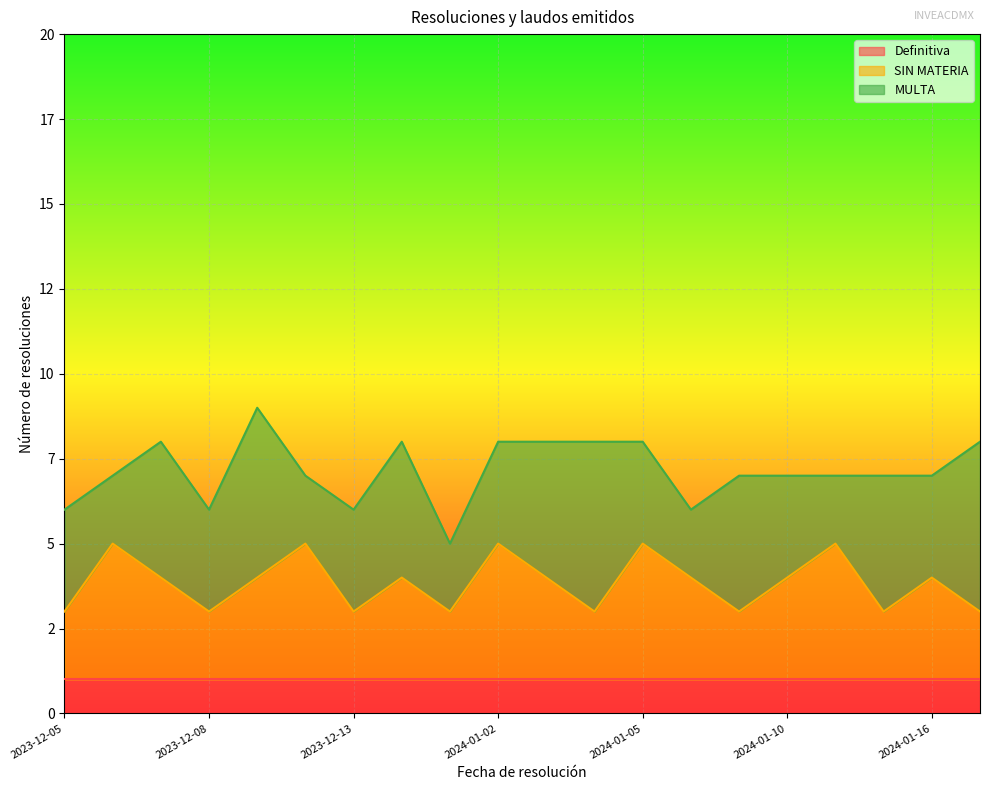

Which series has the largest total across all categories?

MULTA